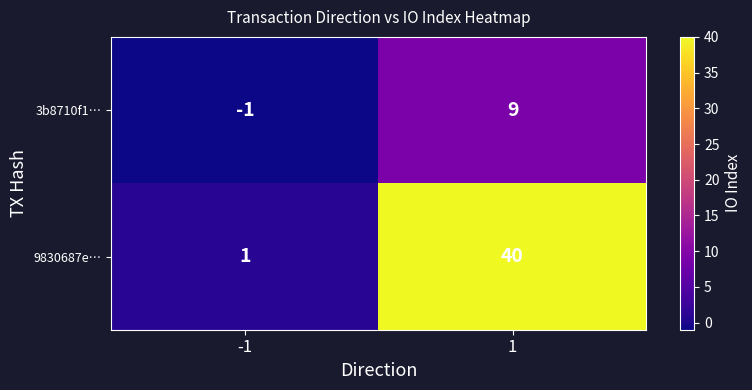

What is the maximum value for 3b8710f1…?

9